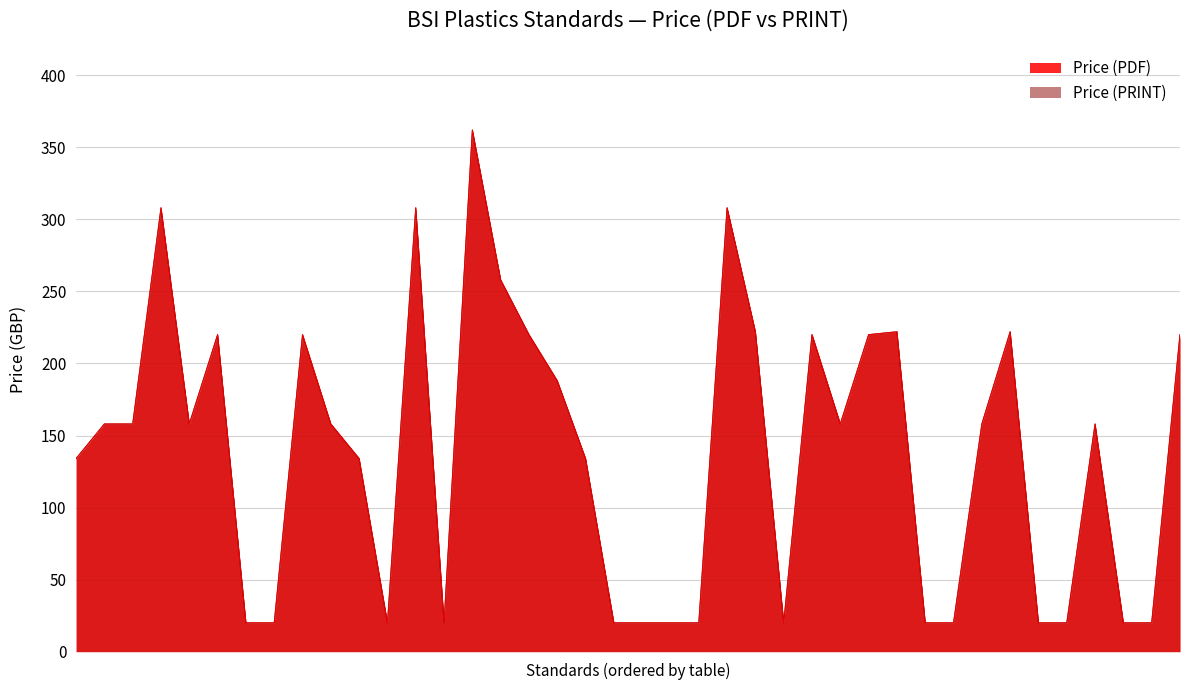

True or false: Price (PDF) and Price (PRINT) cross at least once.

False